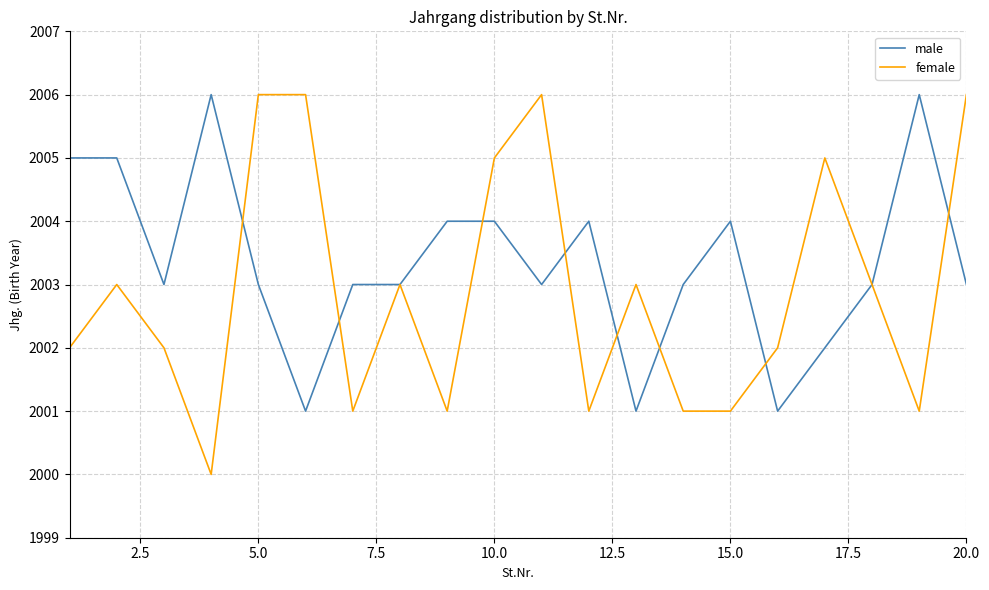

Which series has the widest spread of values?

female